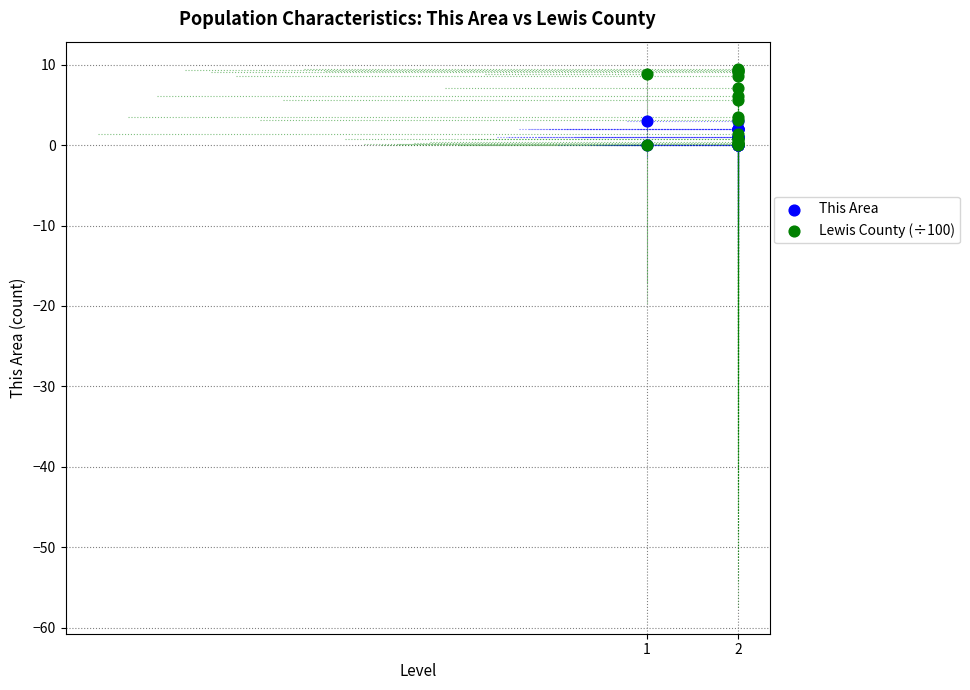

Which series has the largest Y range (max minus min)?

Lewis County (÷100)